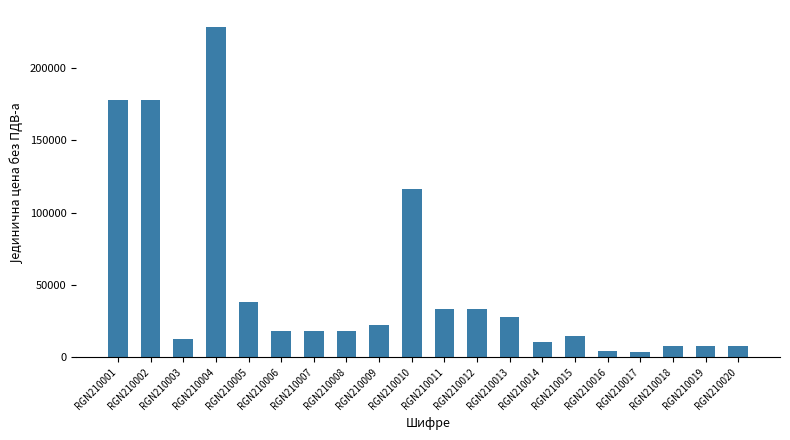

What is the maximum value shown in the chart?

228888.0